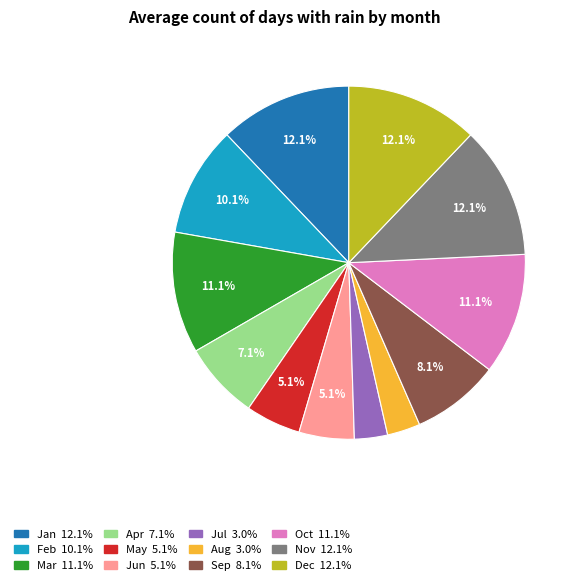

What percentage is the Dec slice, to the nearest percent?

12%